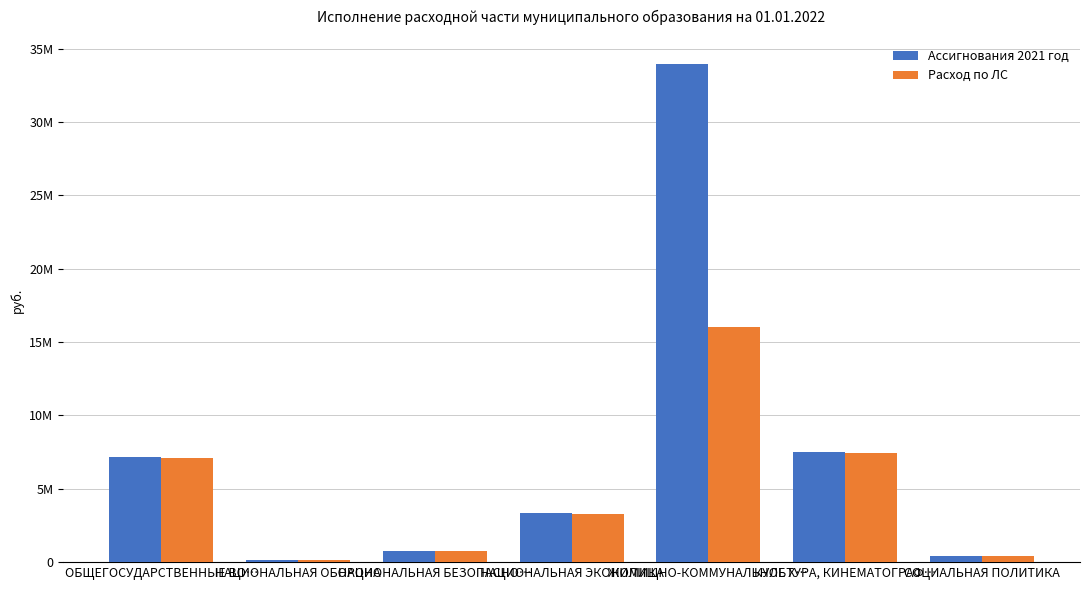

List the series in order of their overall mean, highest first.

Ассигнования 2021 год, Расход по ЛС